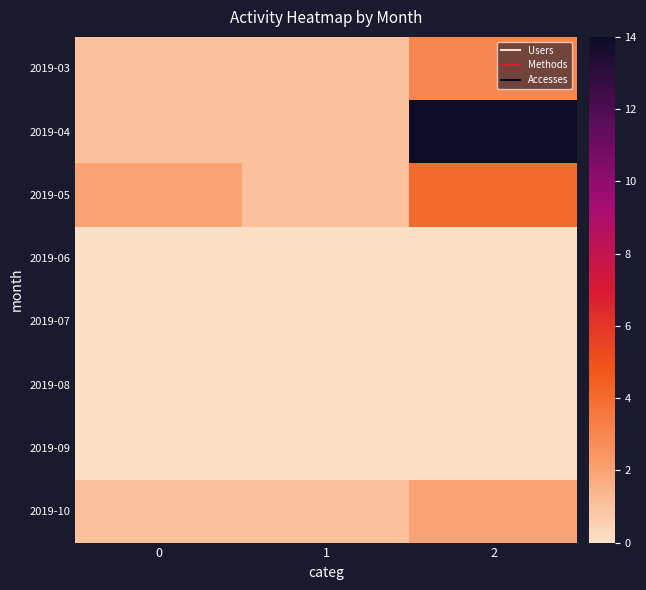

How many data points does each series have?

3